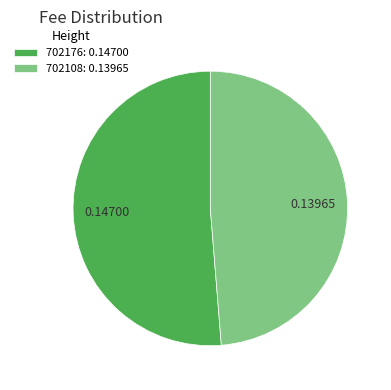

What is the smallest slice in the pie chart?

702108